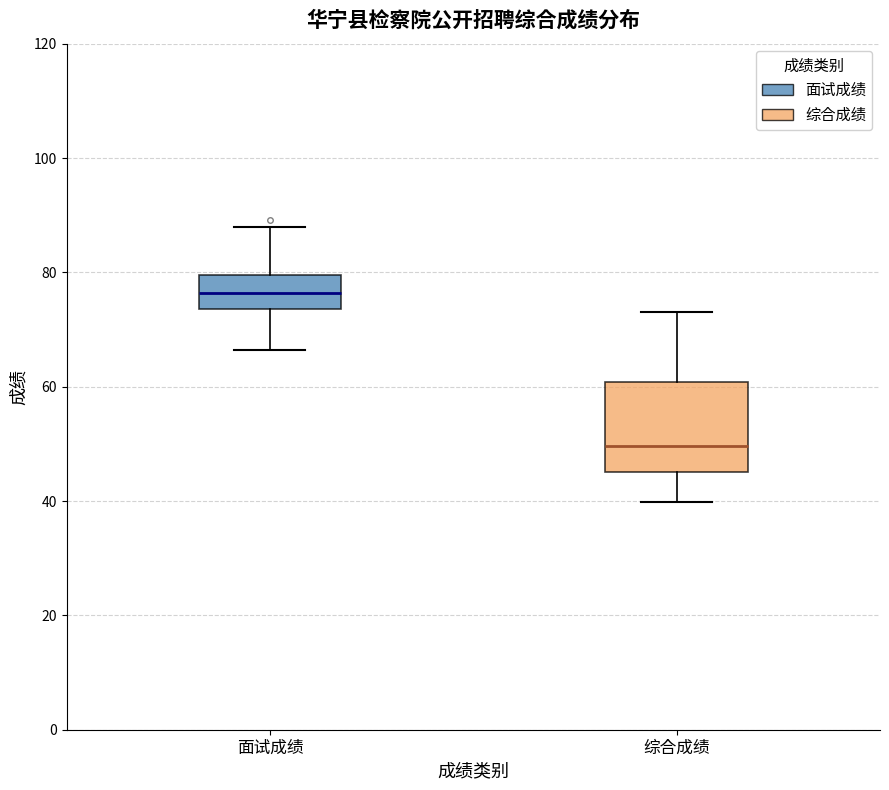

Where is the upper edge of the box for 综合成绩 on the y-axis? The values are not printed on the chart, so give them approximately, as read against the axis.

60